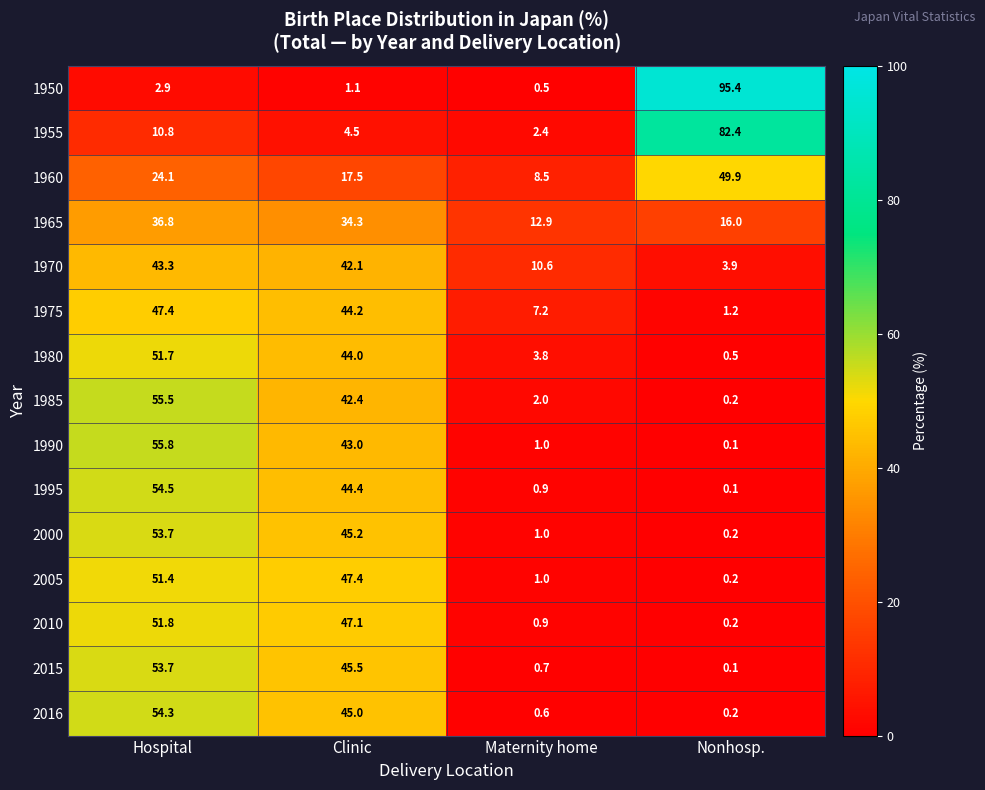

Rank the series at Clinic from lowest to highest value.

1950, 1955, 1960, 1965, 1970, 1985, 1990, 1980, 1975, 1995, 2016, 2000, 2015, 2010, 2005